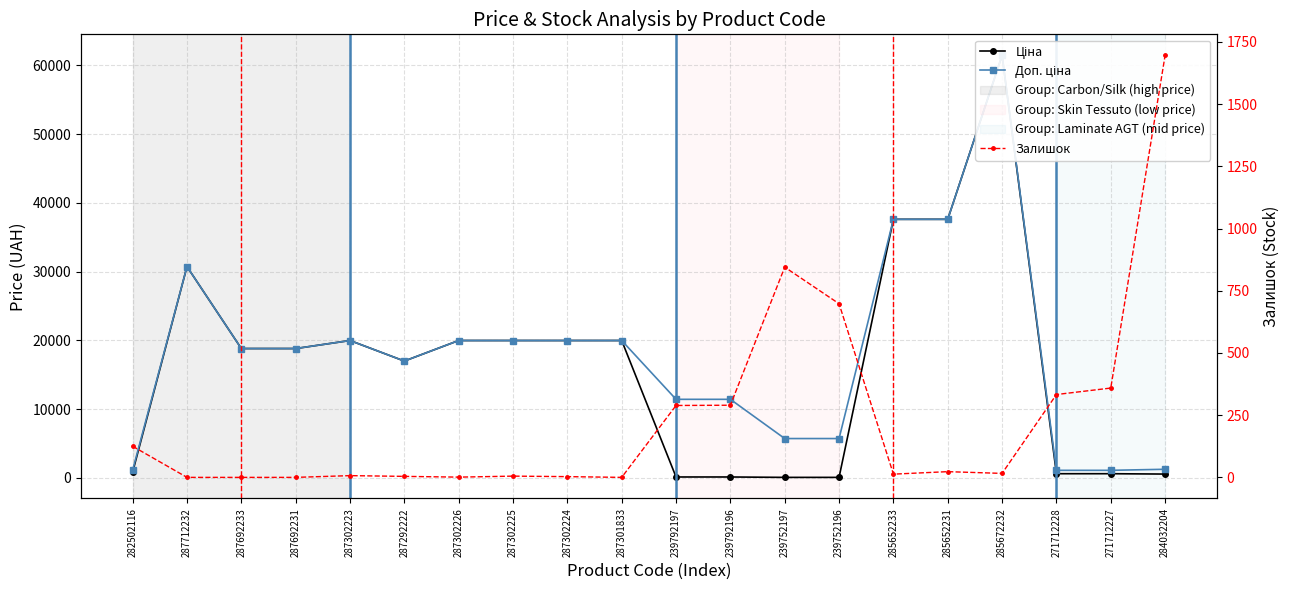

True or false: Доп. ціна and Ціна intersect in this chart.

False